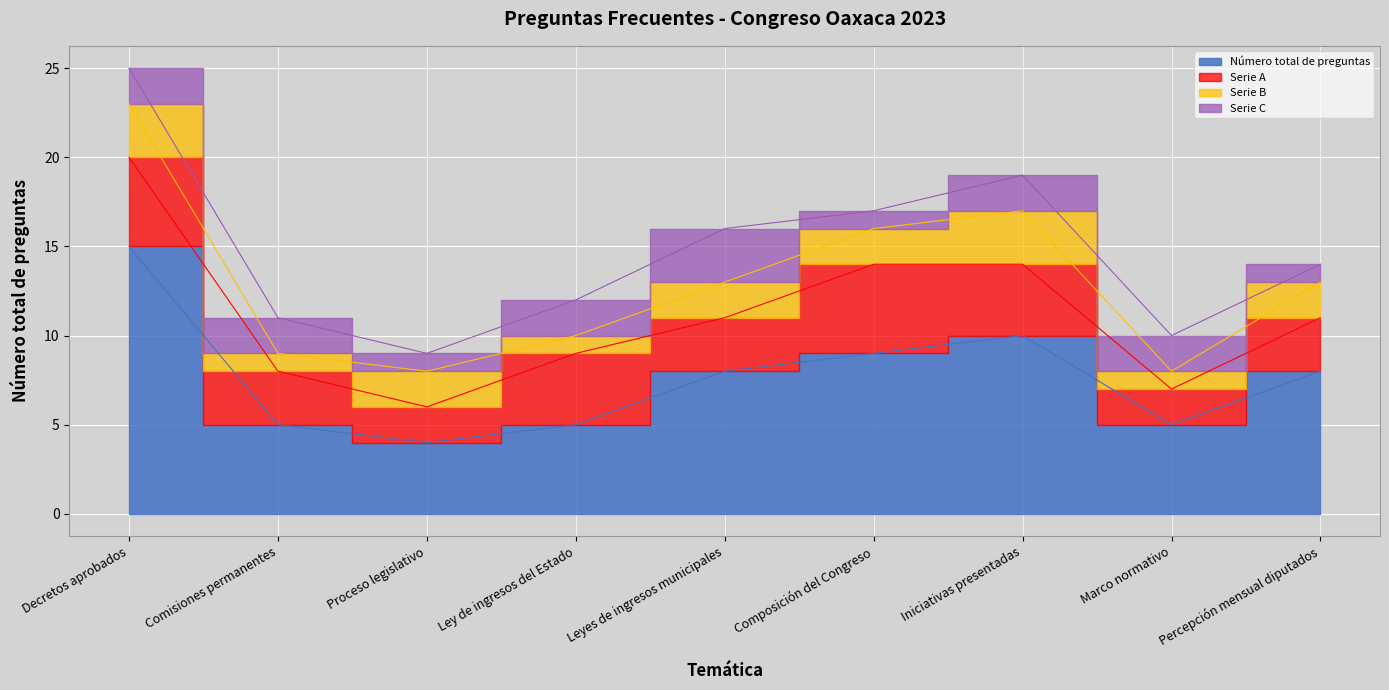

What is the change in value from Composición del Congreso to Iniciativas presentadas?

+1